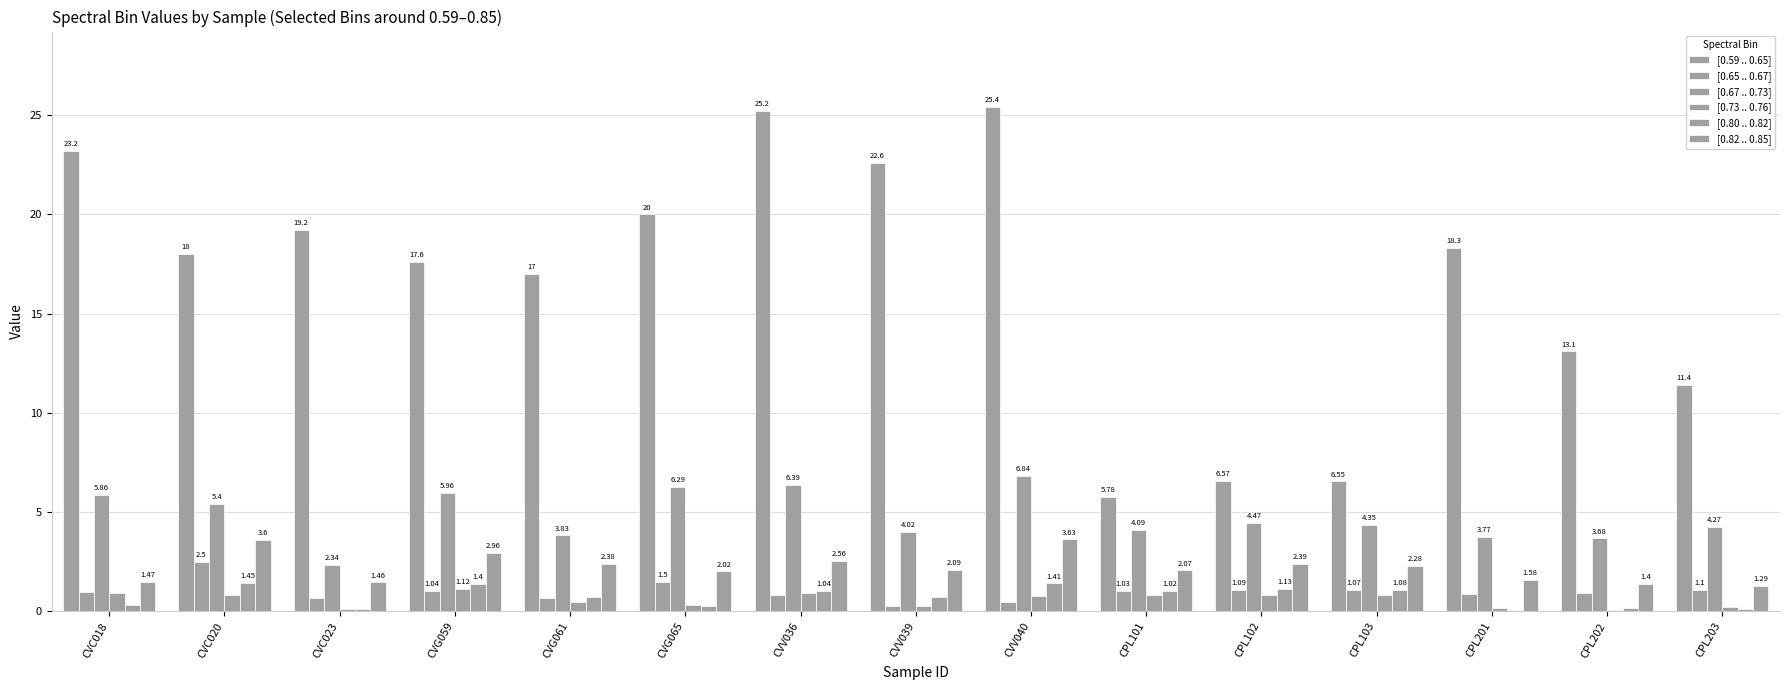

Reading right to left, list all the values displayed in this chart.

[0.59 .. 0.65]: 11.4	13.1	18.3	6.5	6.6	5.8	25.4	22.6	25.2	20.0	17.0	17.6	19.2	18.0	23.2
[0.65 .. 0.67]: 1.1	0.9	0.9	1.1	1.1	1.0	0.5	0.3	0.8	1.5	0.7	1.0	0.7	2.5	1.0
[0.67 .. 0.73]: 4.3	3.7	3.8	4.3	4.5	4.1	6.8	4.0	6.4	6.3	3.8	6.0	2.3	5.4	5.9
[0.73 .. 0.76]: 0.2	0.1	0.1	0.8	0.8	0.8	0.8	0.3	0.9	0.3	0.5	1.1	0.1	0.8	0.9
[0.80 .. 0.82]: 0.1	0.2	0.1	1.1	1.1	1.0	1.4	0.7	1.0	0.3	0.7	1.4	0.1	1.4	0.3
[0.82 .. 0.85]: 1.3	1.4	1.6	2.3	2.4	2.1	3.6	2.1	2.6	2.0	2.4	3.0	1.5	3.6	1.5